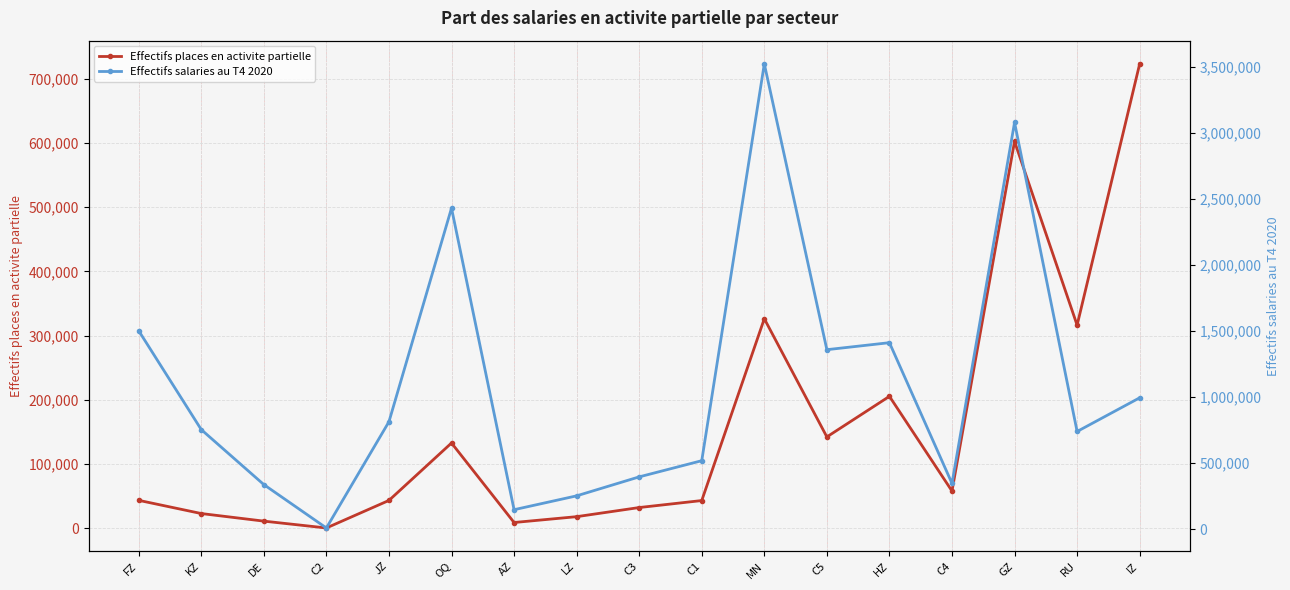

What is the difference between the Effectifs places en activite partielle values at AZ and MN?

317299.3